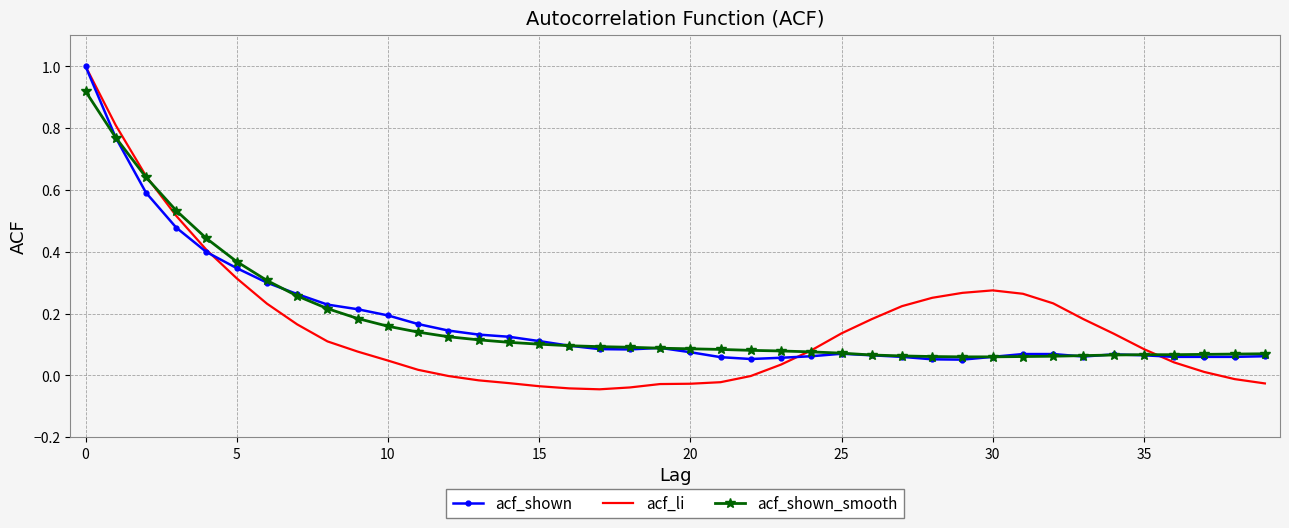

What is the sum of all acf_shown values?

7.1